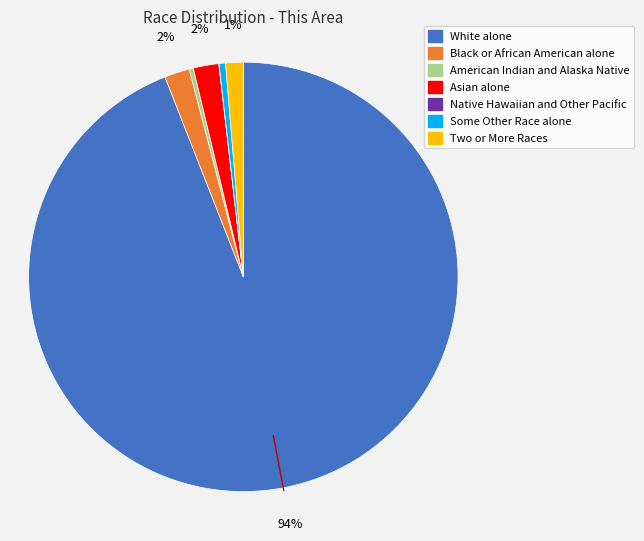

Which slice is the largest?

White alone